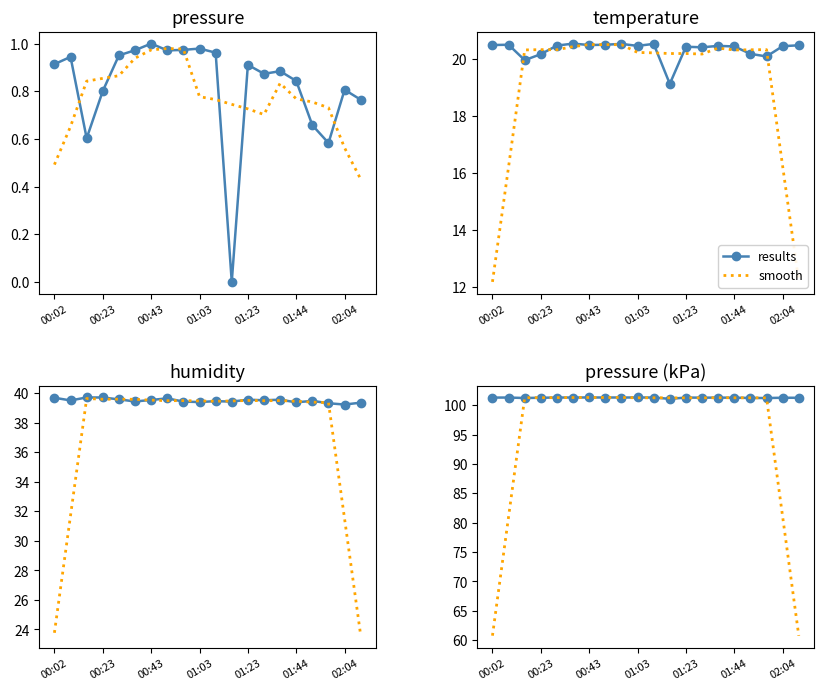

What are all the series names shown in the legend?

results, smooth